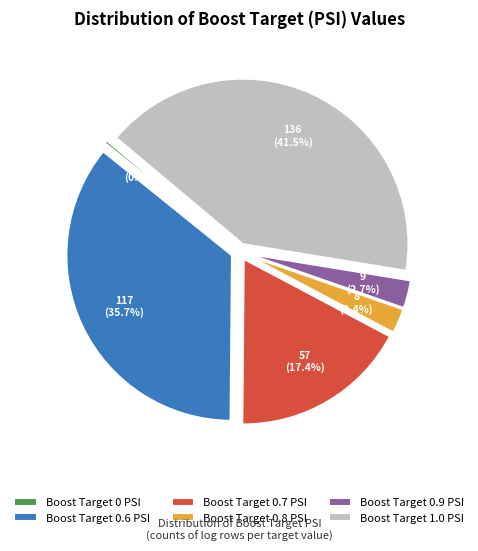

Is Boost Target 0.9 PSI the majority of the pie?

No